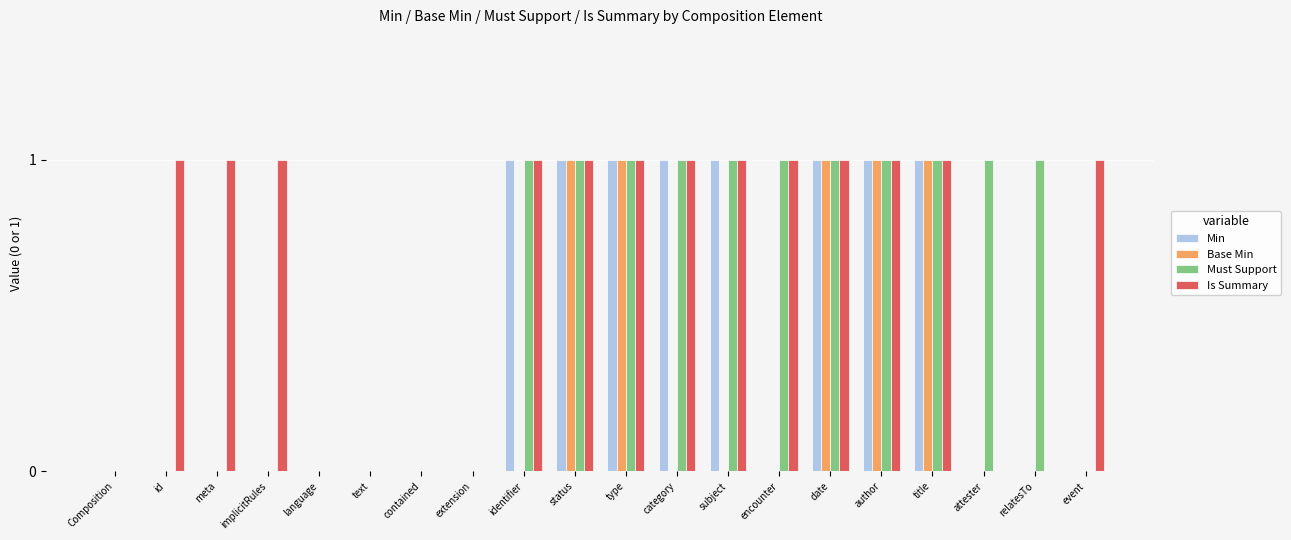

Which series has the largest total across all categories?

Is Summary